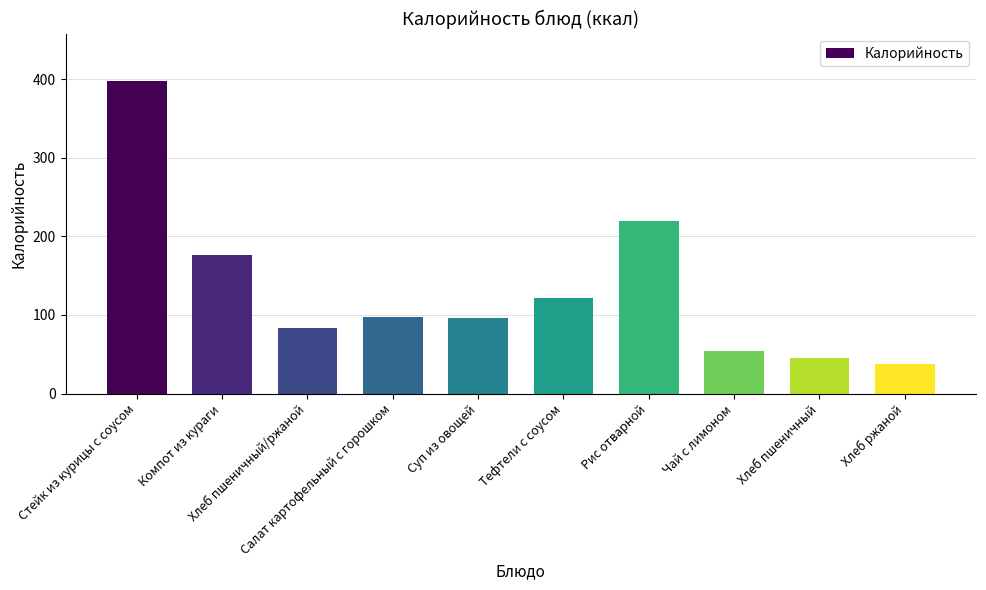

What is the value of the 3rd bar from the left?

83.2